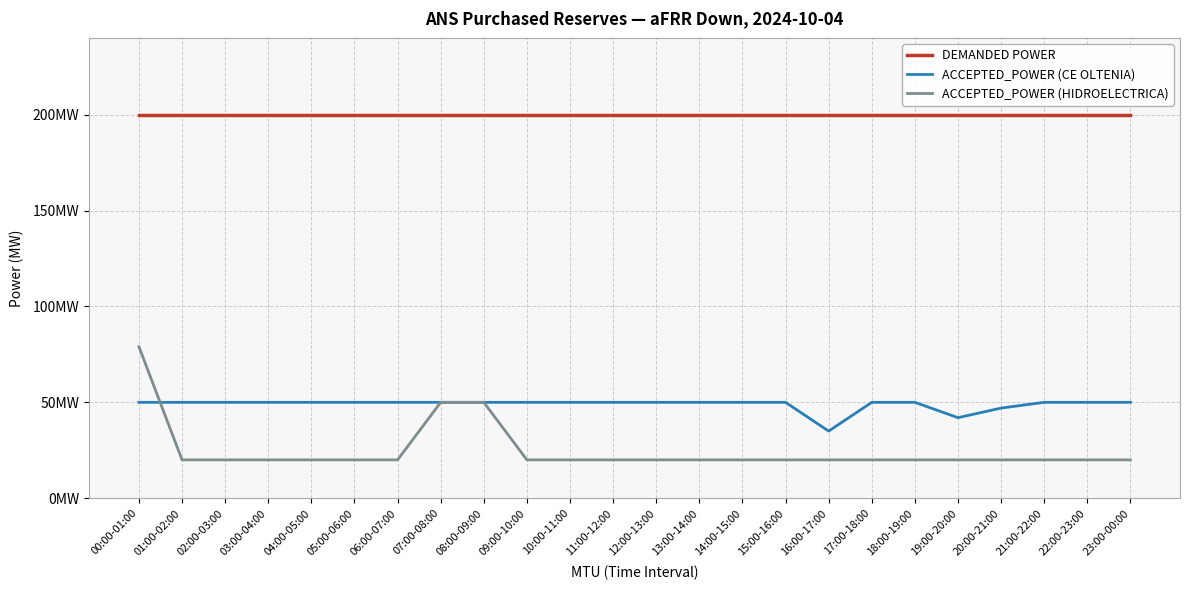

Reading left to right, list all the values displayed in this chart.

DEMANDED POWER: 00:00-01:00=200	01:00-02:00=200	02:00-03:00=200	03:00-04:00=200	04:00-05:00=200	05:00-06:00=200	06:00-07:00=200	07:00-08:00=200	08:00-09:00=200	09:00-10:00=200	10:00-11:00=200	11:00-12:00=200	12:00-13:00=200	13:00-14:00=200	14:00-15:00=200	15:00-16:00=200	16:00-17:00=200	17:00-18:00=200	18:00-19:00=200	19:00-20:00=200	20:00-21:00=200	21:00-22:00=200	22:00-23:00=200	23:00-00:00=200
ACCEPTED_POWER (CE OLTENIA): 00:00-01:00=50	01:00-02:00=50	02:00-03:00=50	03:00-04:00=50	04:00-05:00=50	05:00-06:00=50	06:00-07:00=50	07:00-08:00=50	08:00-09:00=50	09:00-10:00=50	10:00-11:00=50	11:00-12:00=50	12:00-13:00=50	13:00-14:00=50	14:00-15:00=50	15:00-16:00=50	16:00-17:00=35	17:00-18:00=50	18:00-19:00=50	19:00-20:00=42	20:00-21:00=47	21:00-22:00=50	22:00-23:00=50	23:00-00:00=50
ACCEPTED_POWER (HIDROELECTRICA): 00:00-01:00=79	01:00-02:00=20	02:00-03:00=20	03:00-04:00=20	04:00-05:00=20	05:00-06:00=20	06:00-07:00=20	07:00-08:00=50	08:00-09:00=50	09:00-10:00=20	10:00-11:00=20	11:00-12:00=20	12:00-13:00=20	13:00-14:00=20	14:00-15:00=20	15:00-16:00=20	16:00-17:00=20	17:00-18:00=20	18:00-19:00=20	19:00-20:00=20	20:00-21:00=20	21:00-22:00=20	22:00-23:00=20	23:00-00:00=20